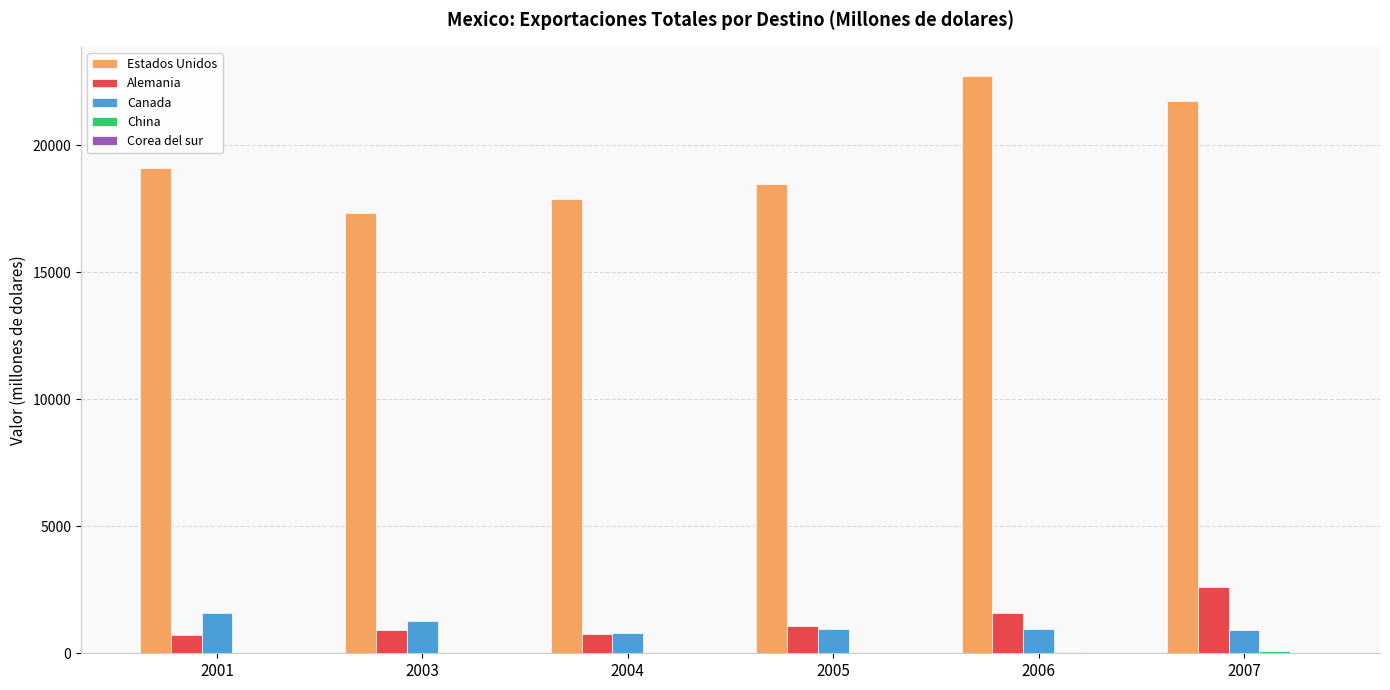

Which series has the largest total across all categories?

Estados Unidos